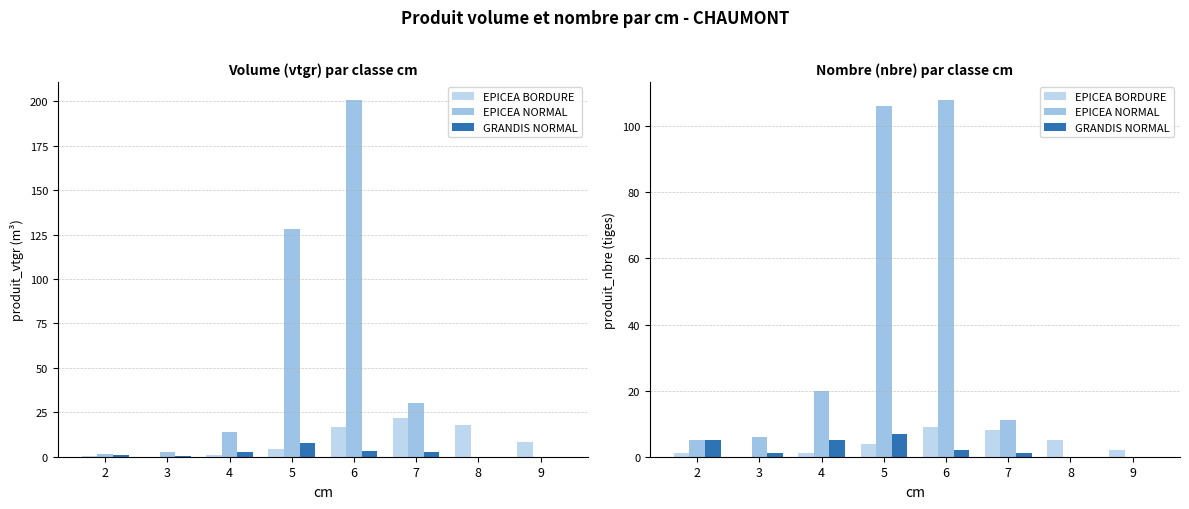

How many bars are there in total?

24